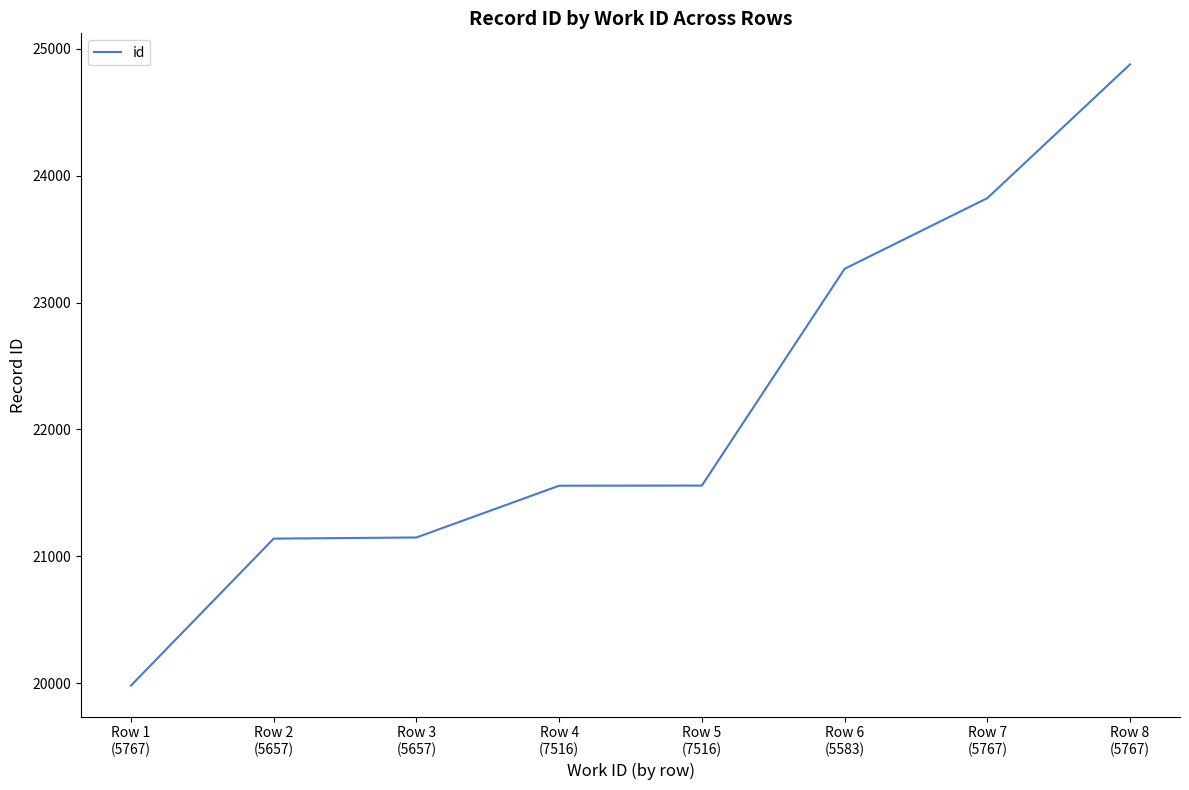

What is the sum of the values at Row 7
(5767) and Row 3
(5657)?

44972